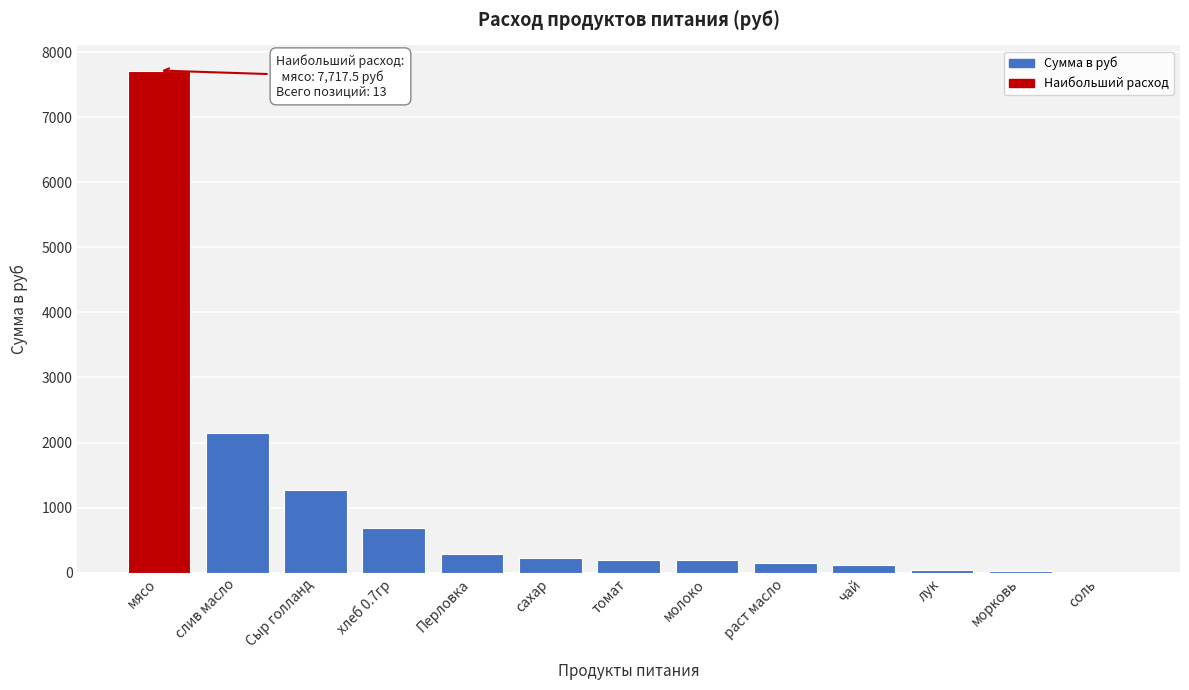

The chart shows a value of 195.8 at молоко. True or false?

True